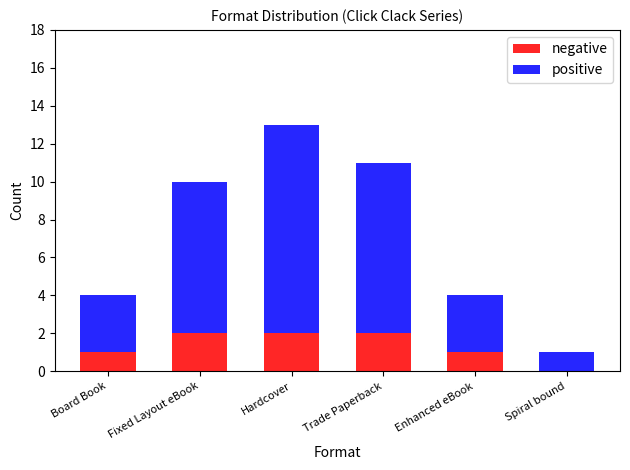

At which category is the sum across all series the highest?

Hardcover